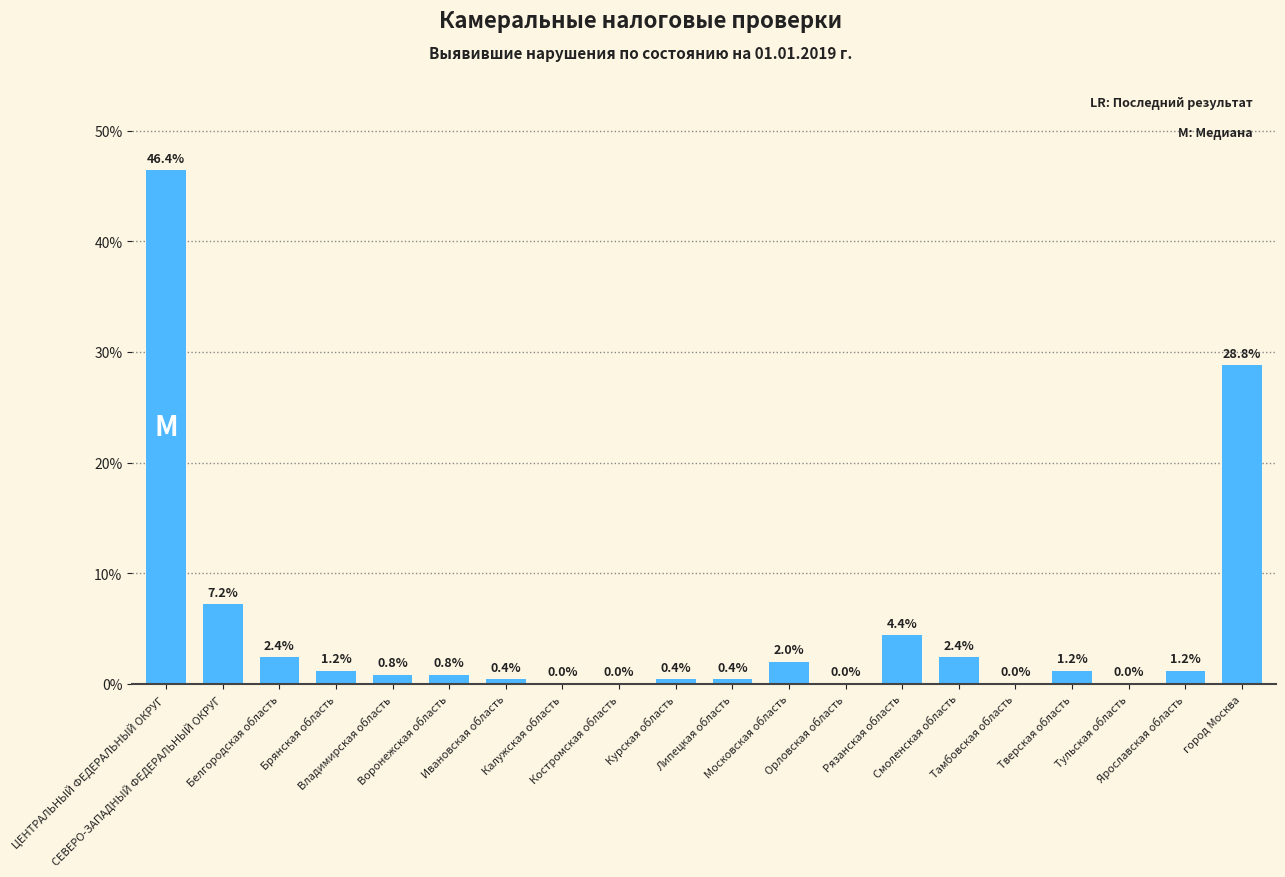

How many series are shown in this chart?

1